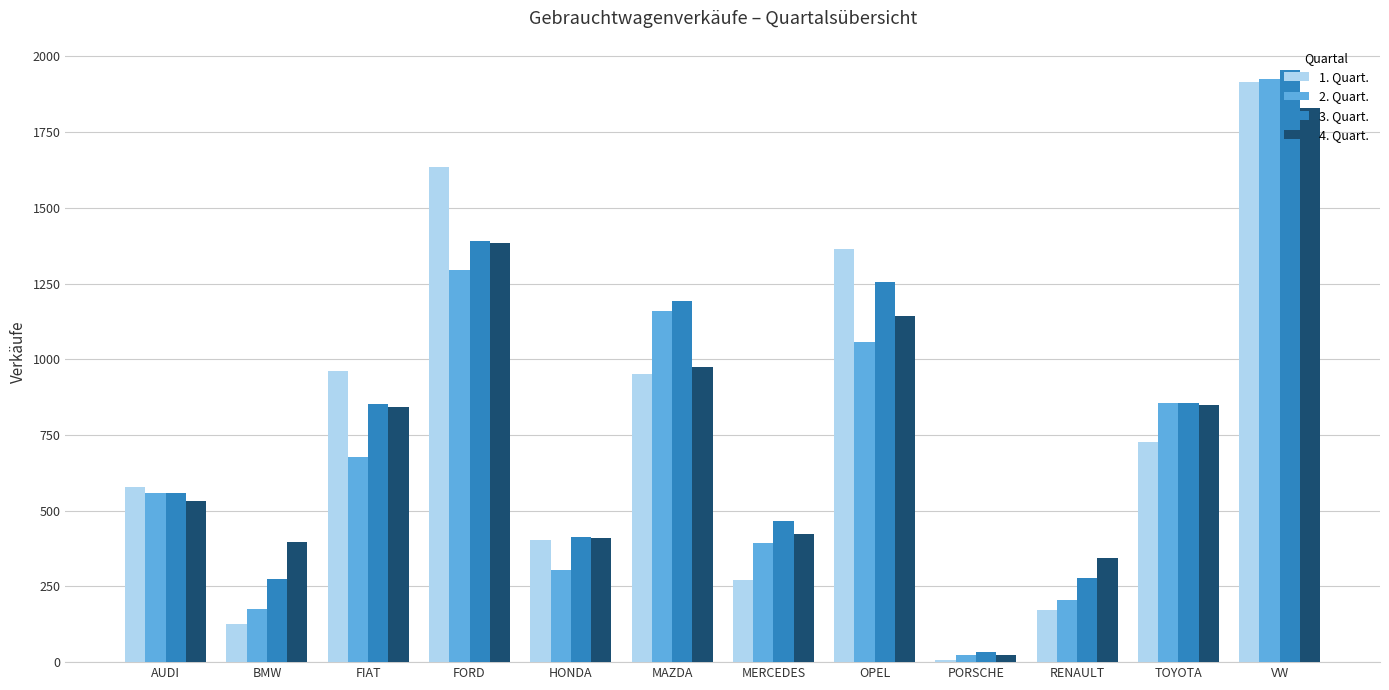

Count the number of categories in the chart.

12